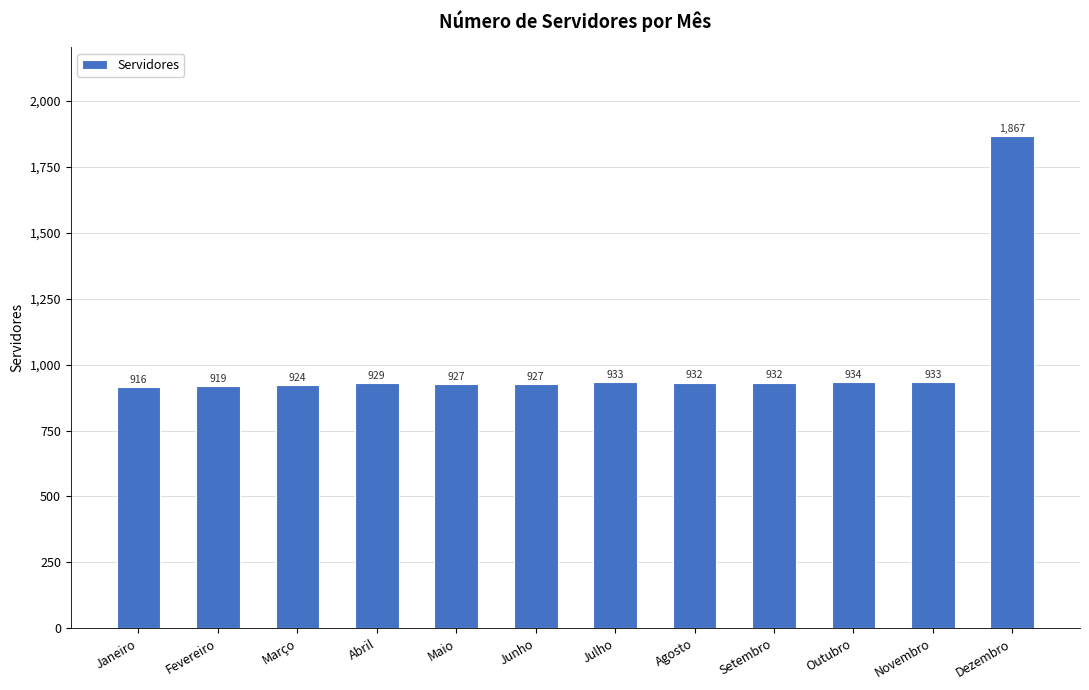

Does the chart contain any negative values?

No